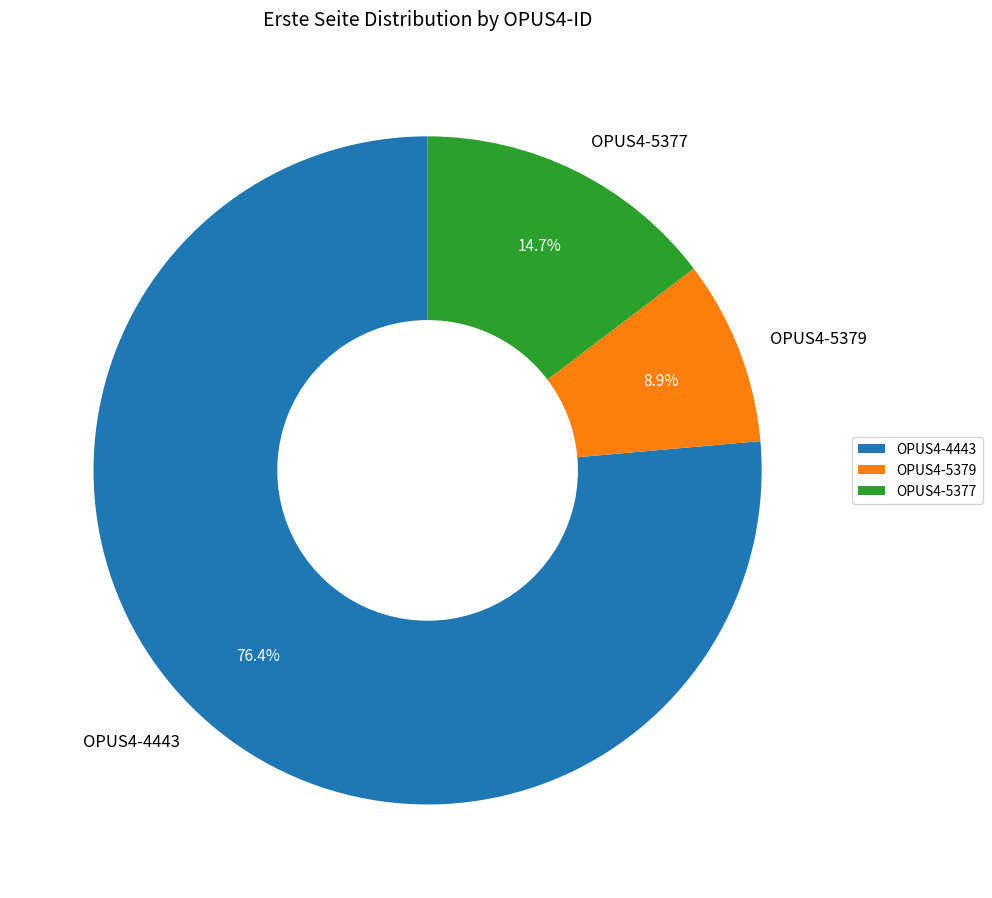

What portion of the pie excludes OPUS4-5379?

91.1%